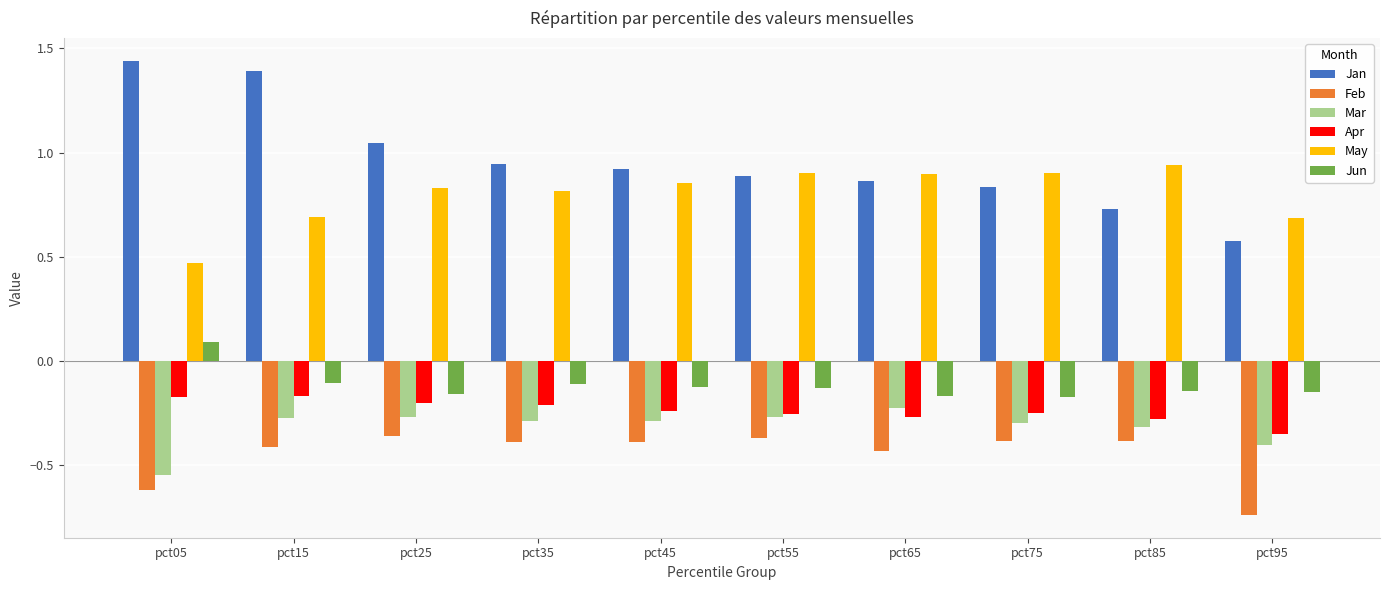

What is the spread (max minus min) of values at pct15?

1.8